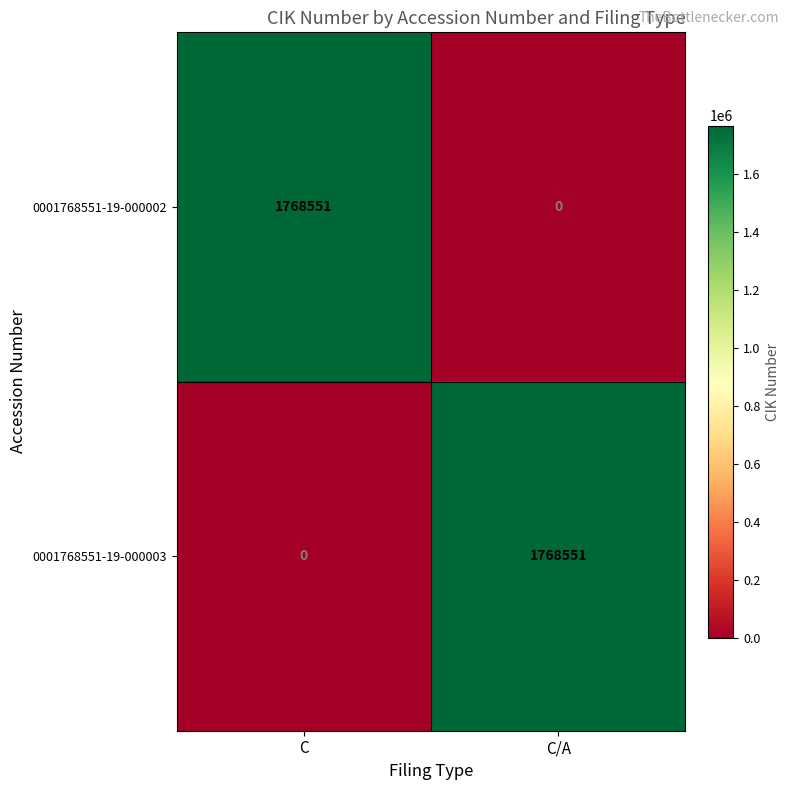

What is the sum of the 0001768551-19-000002 values at C/A and C?

1768551